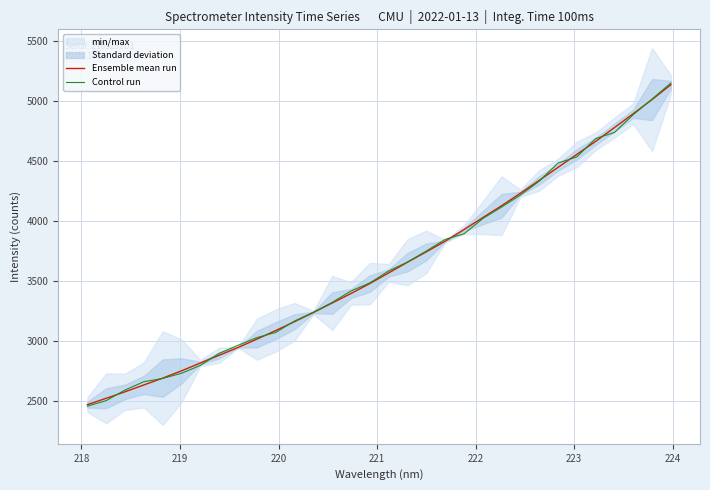

At how many categories does at least one series exceed 3785?

13